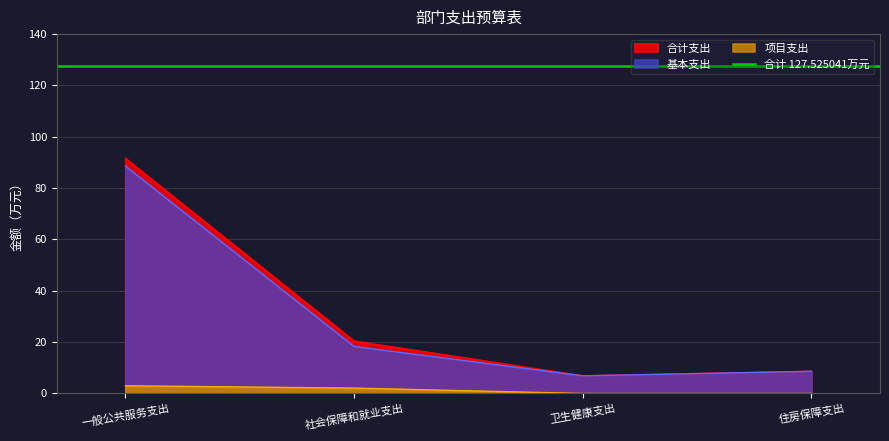

What is the greatest value displayed?

91.6